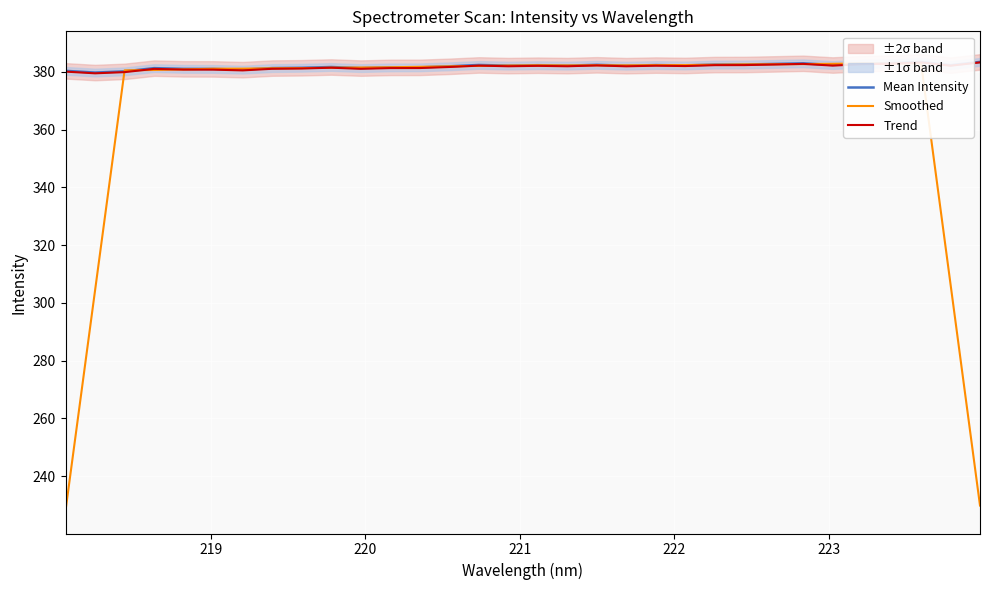

What is the minimum value shown in the chart?

228.1